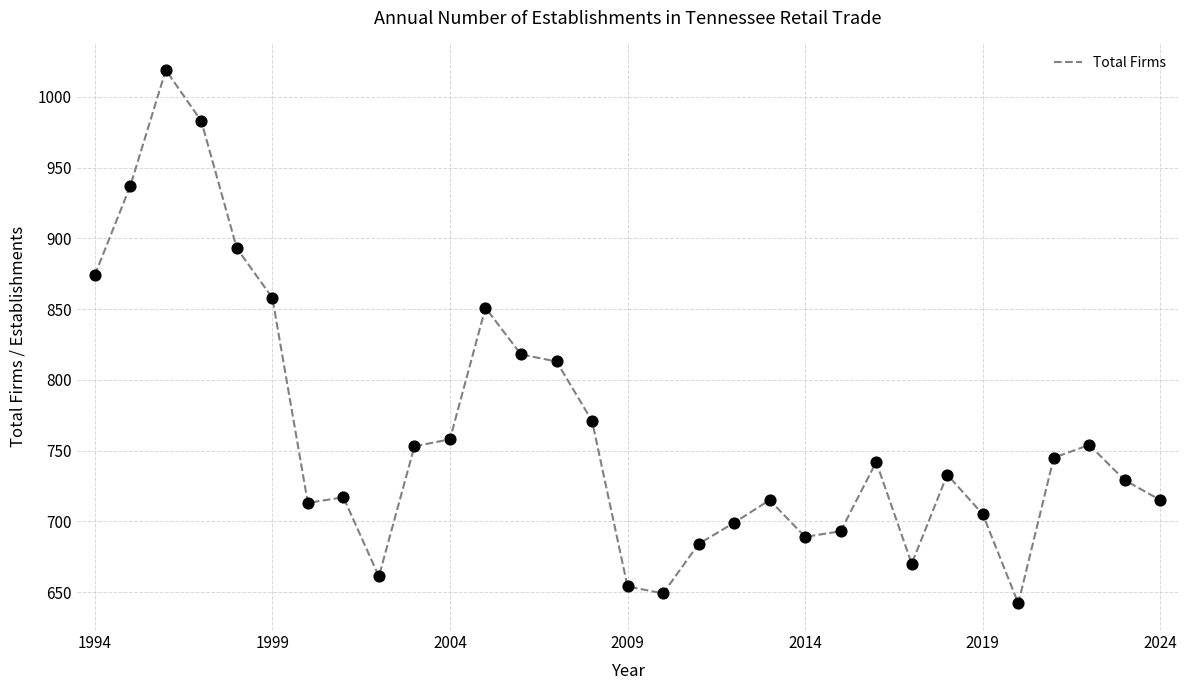

What is the minimum value shown in the chart?

642